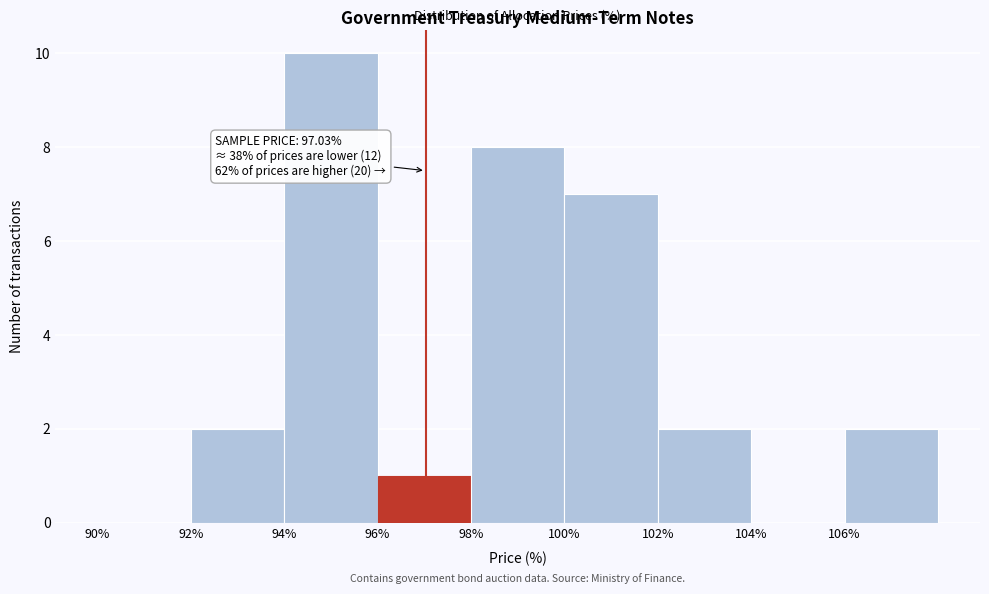

Over which range of the x-axis is the bar tallest?

94 to 96